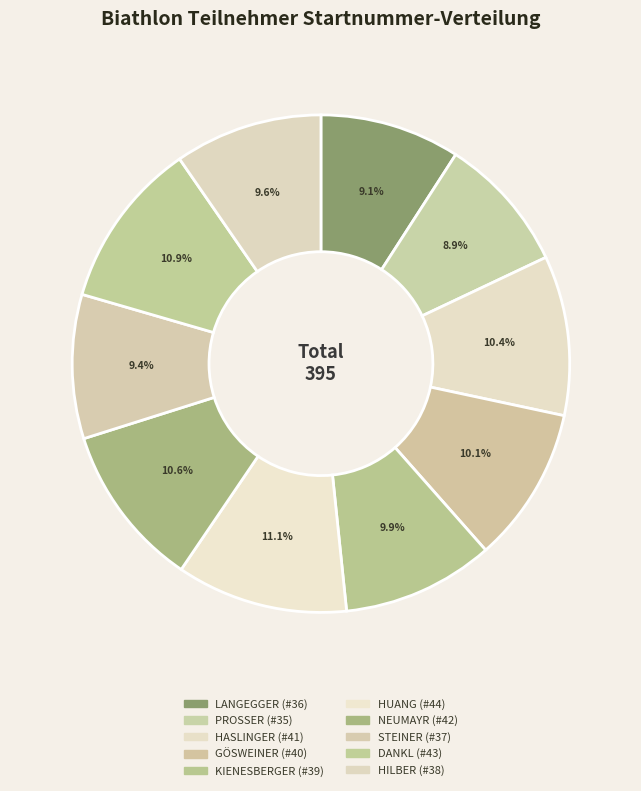

To the nearest percent, what is the average slice percentage?

10%